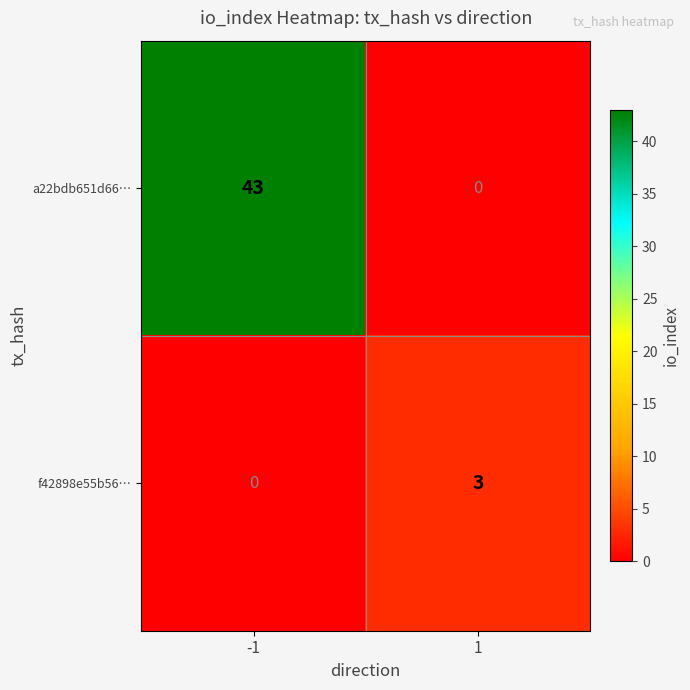

What is the sum of the f42898e55b56… values at -1 and 1?

3